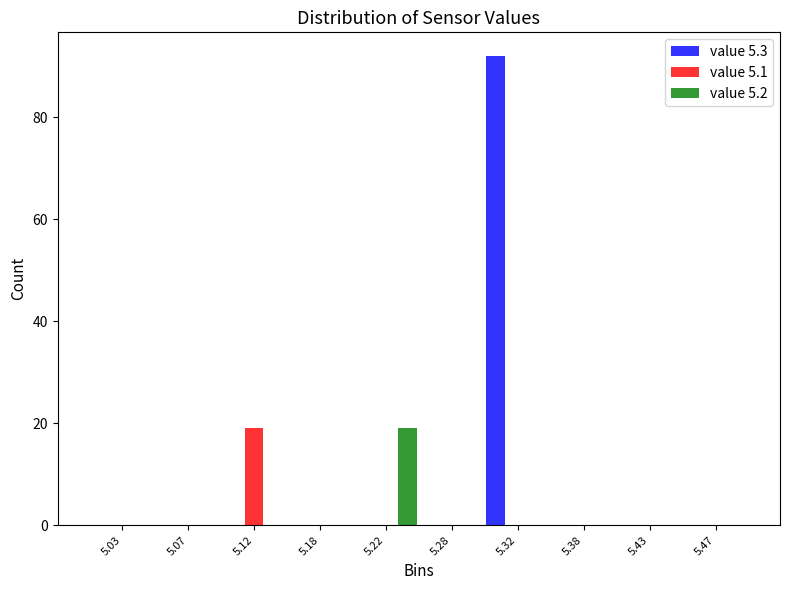

Reading left to right, list every range on the x-axis with the height of the bar of each series over it. The values are not printed on the chart, so give them approximately, as read against the axis.

5.00 to 5.05: value 5.3=0	value 5.1=0	value 5.2=0
5.05 to 5.10: value 5.3=0	value 5.1=0	value 5.2=0
5.10 to 5.15: value 5.3=0	value 5.1=20	value 5.2=0
5.15 to 5.20: value 5.3=0	value 5.1=0	value 5.2=0
5.20 to 5.25: value 5.3=0	value 5.1=0	value 5.2=20
5.25 to 5.30: value 5.3=0	value 5.1=0	value 5.2=0
5.30 to 5.35: value 5.3=92	value 5.1=0	value 5.2=0
5.35 to 5.40: value 5.3=0	value 5.1=0	value 5.2=0
5.40 to 5.45: value 5.3=0	value 5.1=0	value 5.2=0
5.45 to 5.50: value 5.3=0	value 5.1=0	value 5.2=0